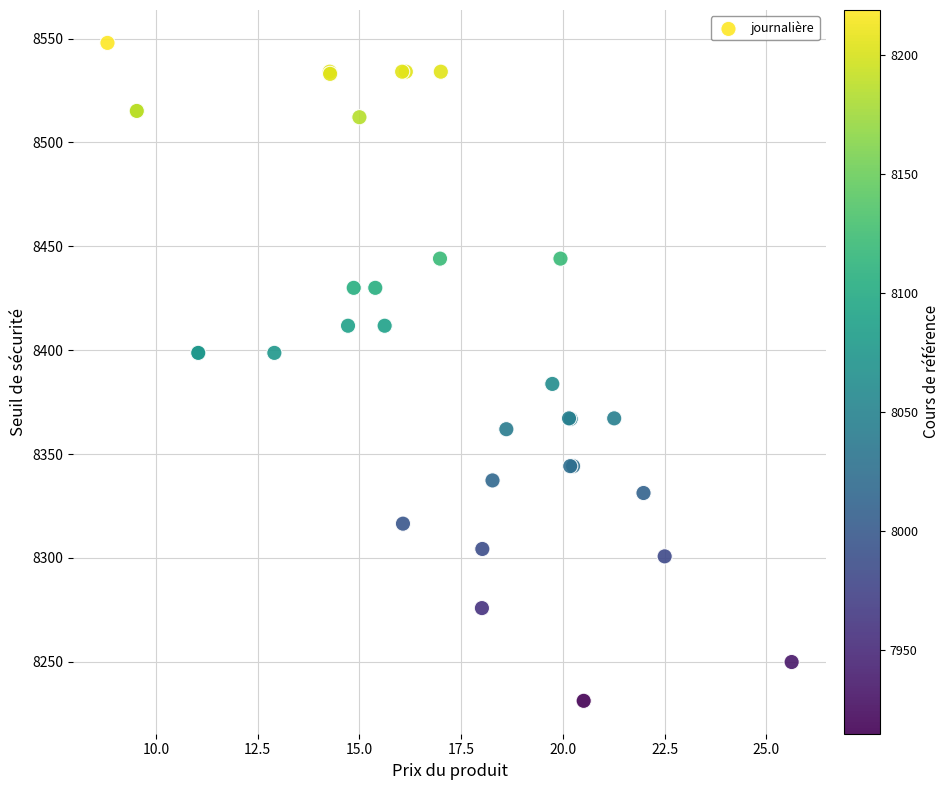

What Y value in the scatter plot is closest to 8389?

8383.8